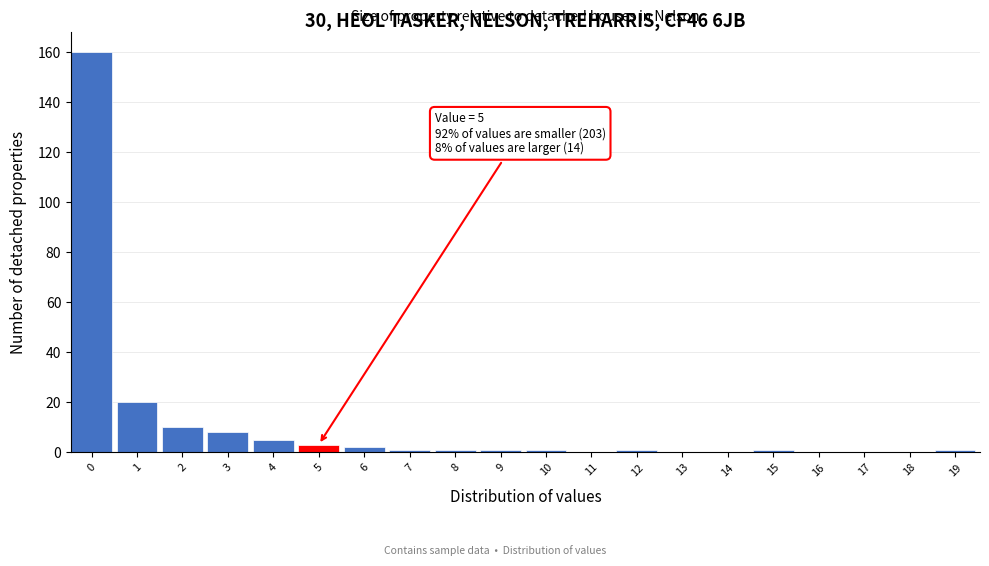

Reading left to right, transcribe all the data shown in this chart.

0=160	1=20	2=10	3=8	4=5	5=3	6=2	7=1	8=1	9=1	10=1	11=0	12=1	13=0	14=0	15=1	16=0	17=0	18=0	19=1